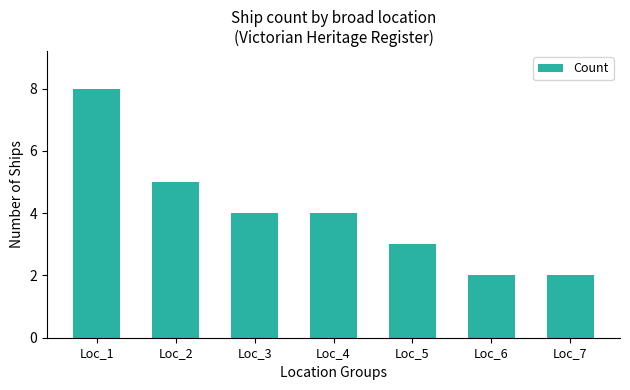

What is the value of the 4th bar from the left?

4